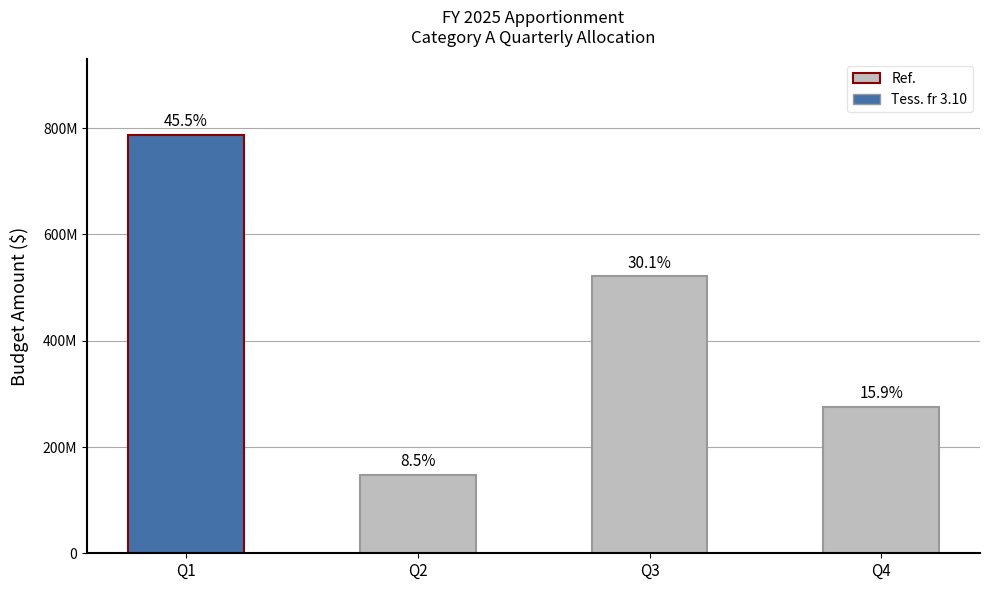

What is the change in value from Q1 to Q2?

-640701600